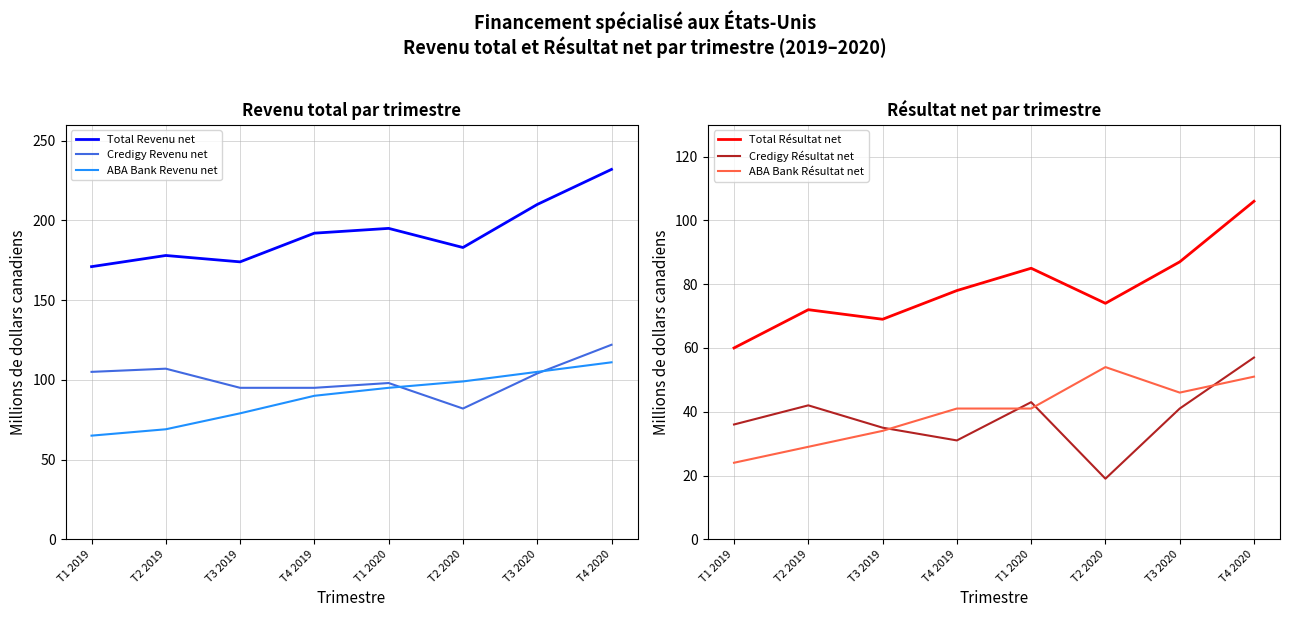

Where does the Credigy Revenu net series first go above 104?

T1 2019